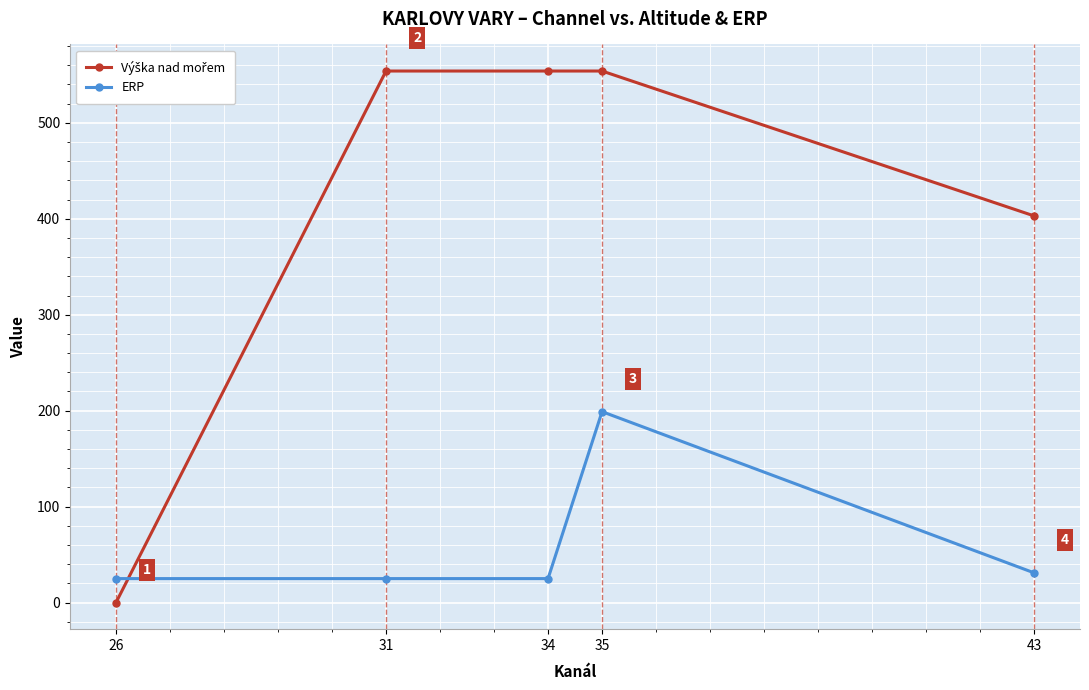

Between 31 and 35, which series saw the biggest shift?

ERP